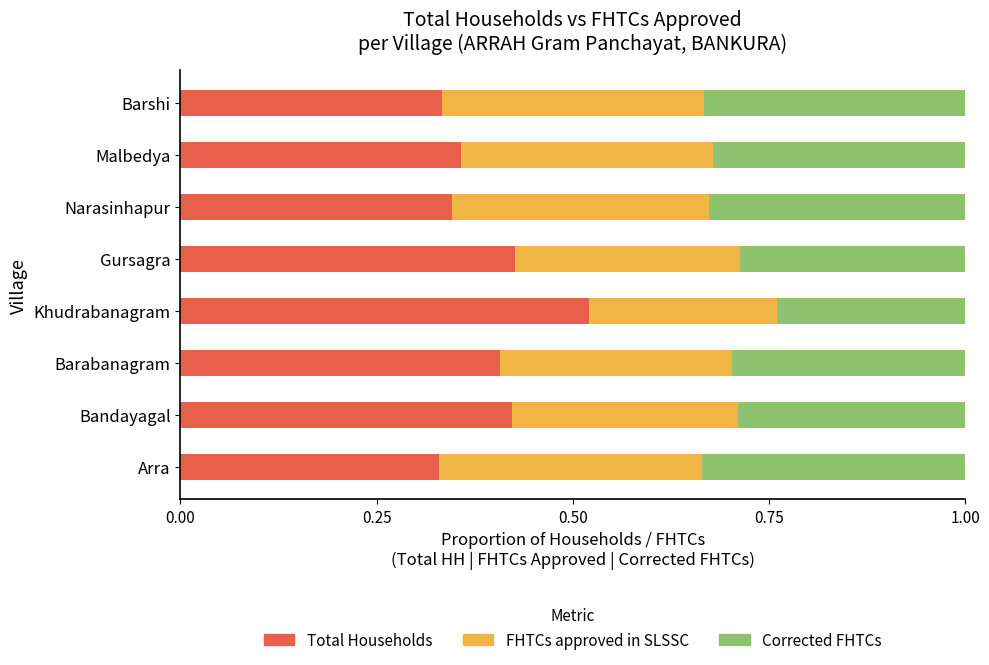

The Total Households series shows 0.4 at Barabanagram. True or false?

True